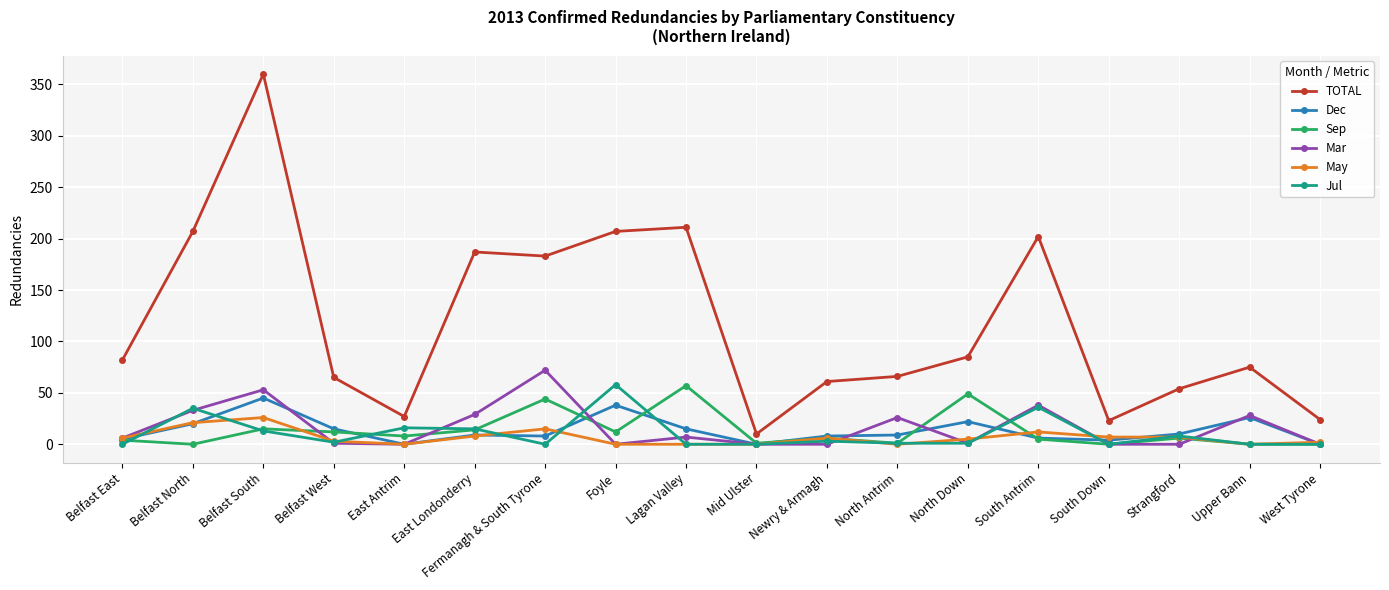

The Sep series shows 8 at East Antrim. True or false?

True